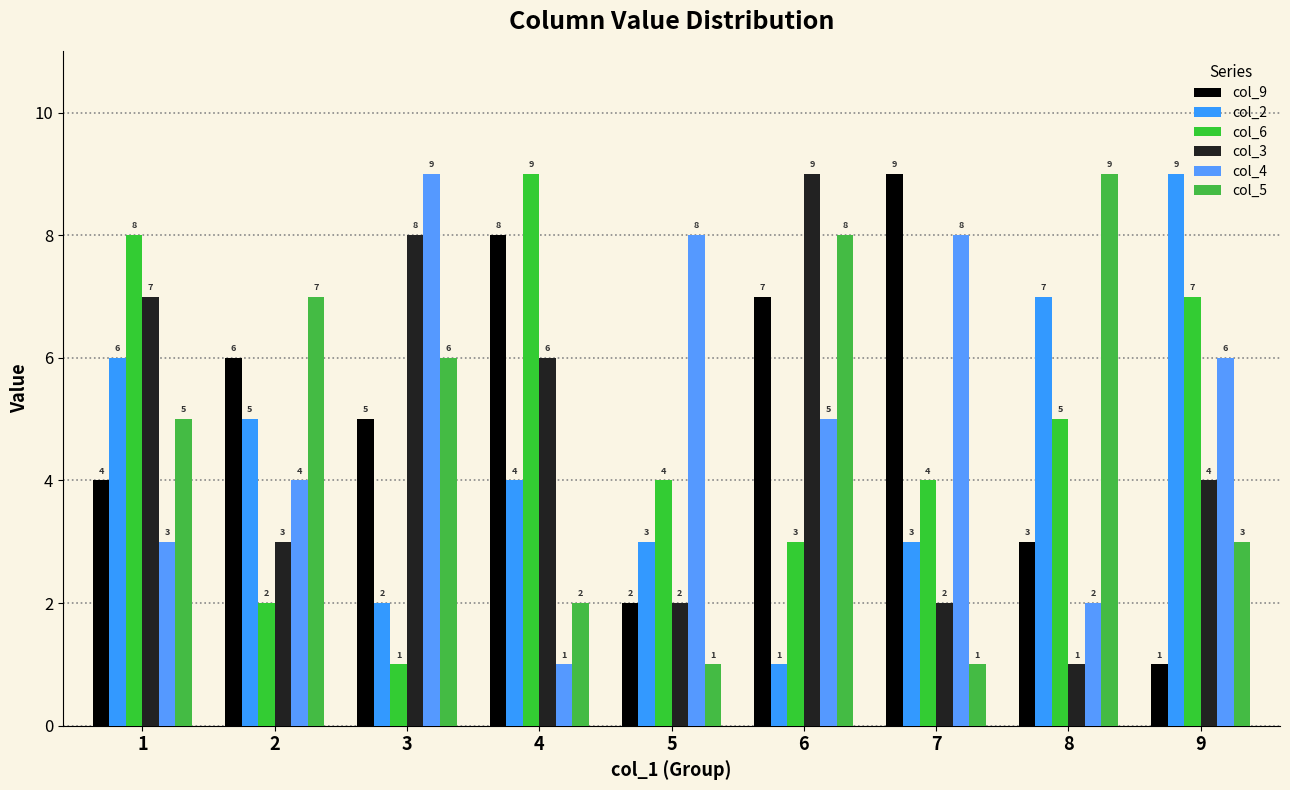

What are all the series names shown in the legend?

col_9, col_2, col_6, col_3, col_4, col_5